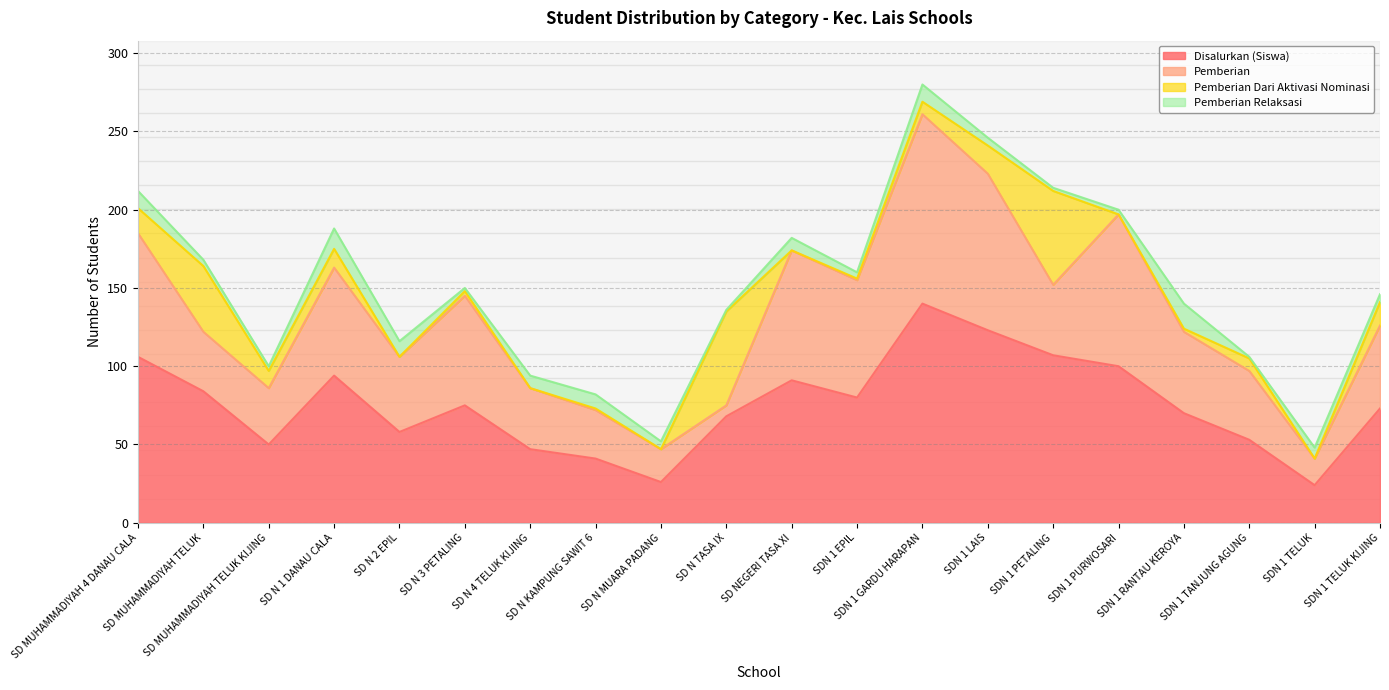

Does the chart display data point markers on the line(s)?

No